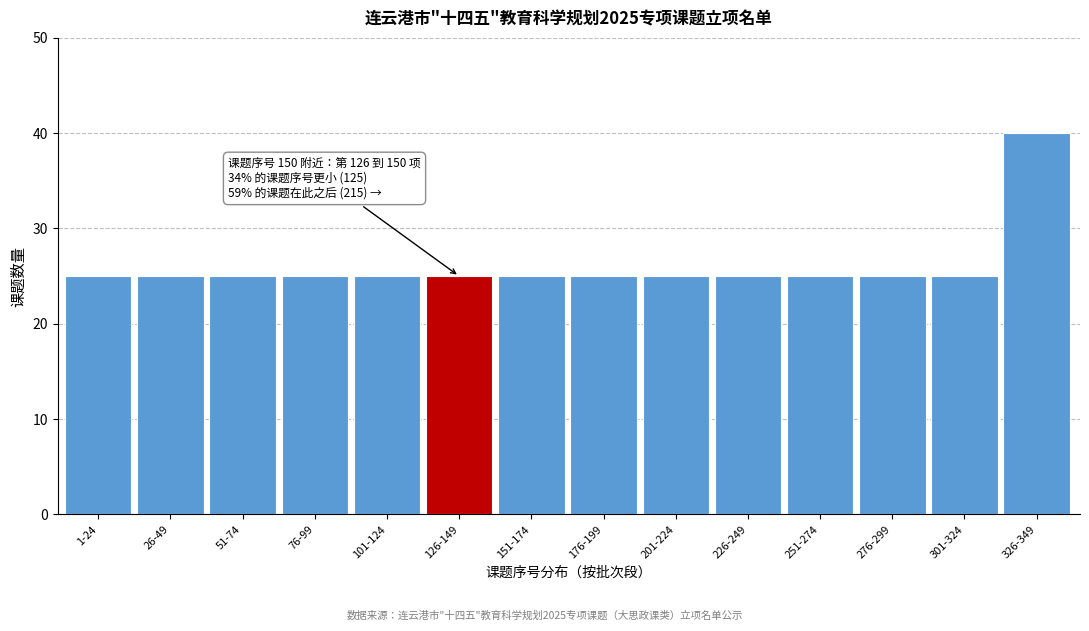

Reading left to right, what are all the values shown in this chart?

25	25	25	25	25	25	25	25	25	25	25	25	25	40